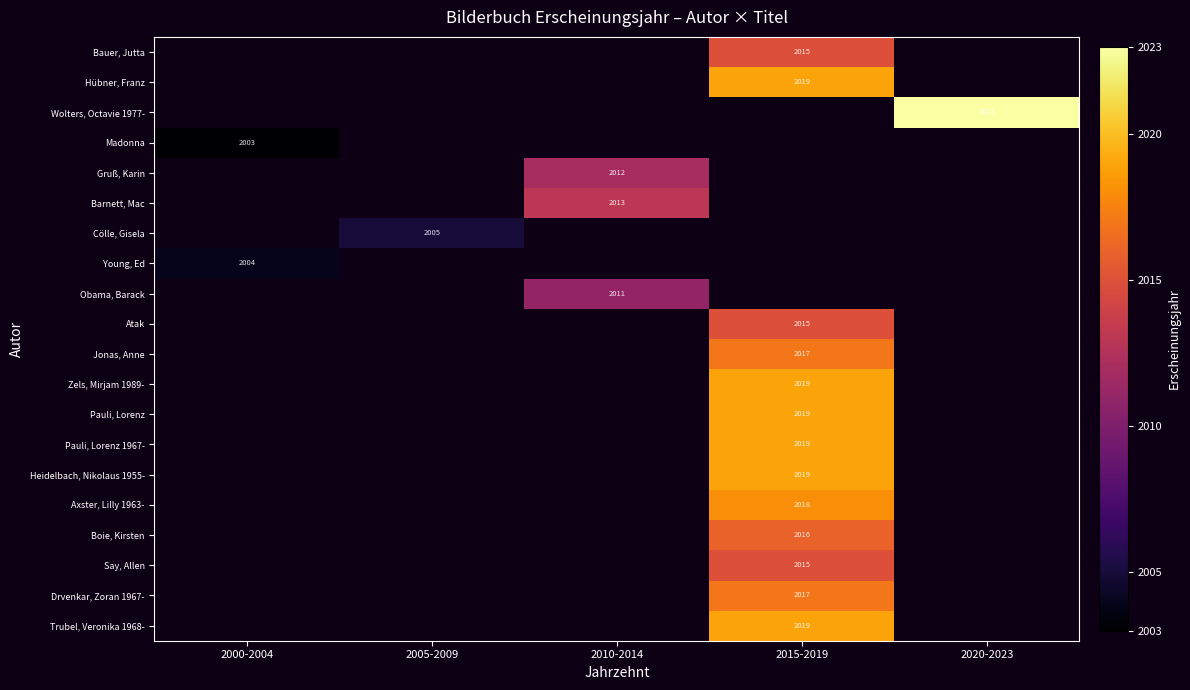

Is it true that Cölle, Gisela equals 2005 at 2005-2009?

True